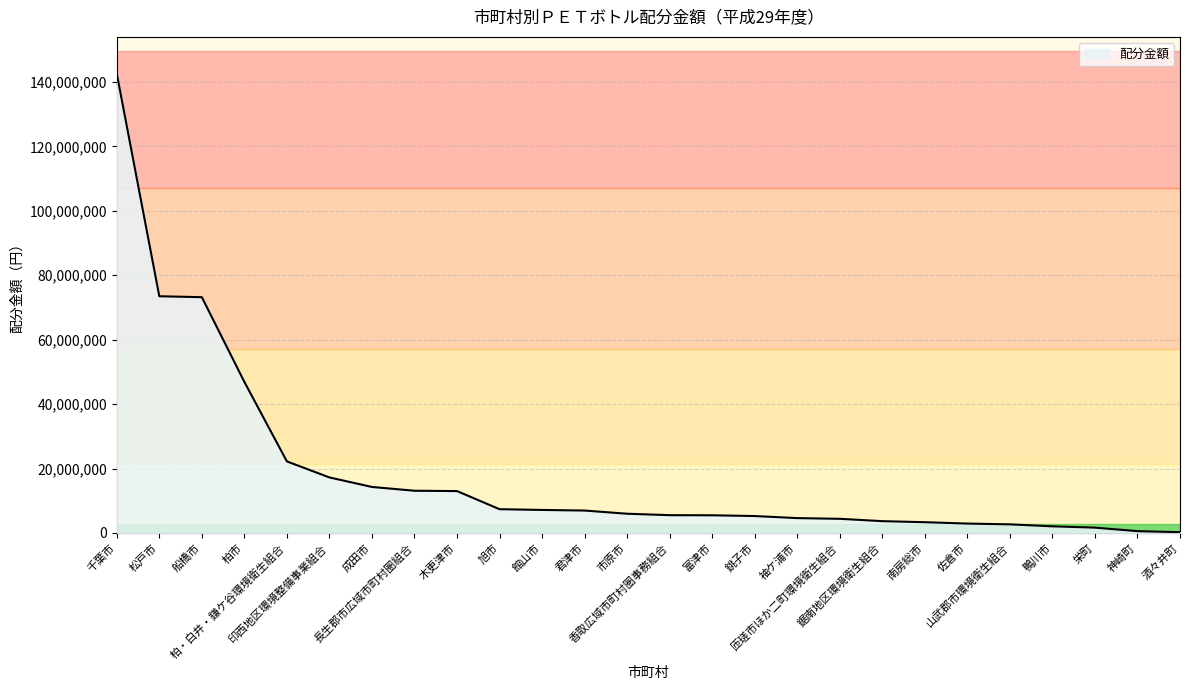

What is the maximum value shown in the chart?

142609633